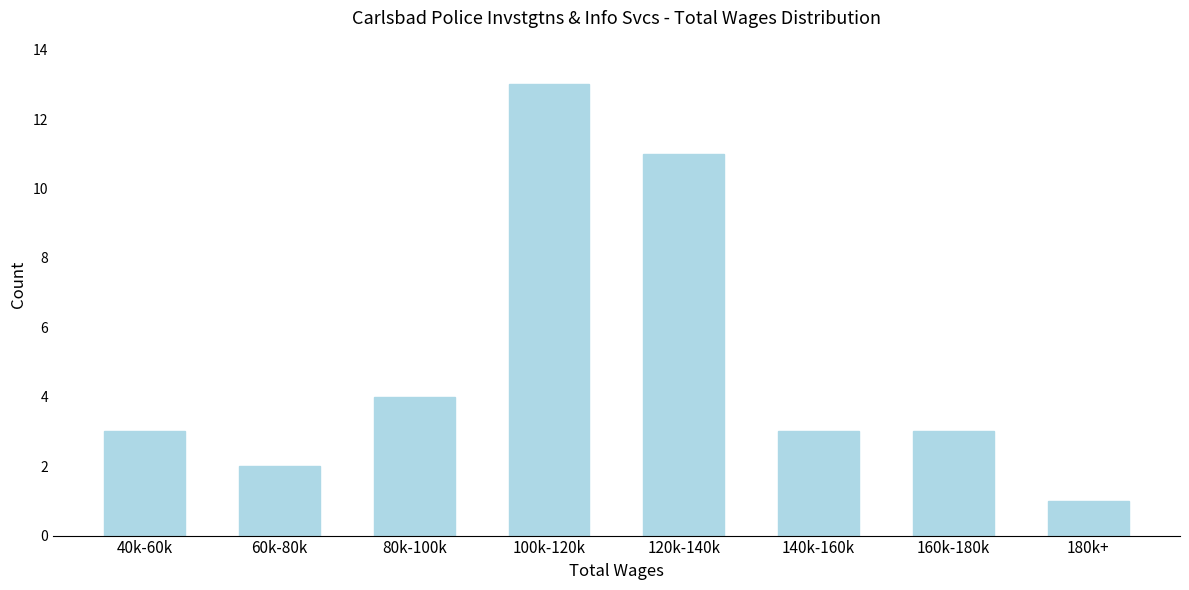

Reading right to left, extract all data points from this chart.

1	3	3	11	13	4	2	3